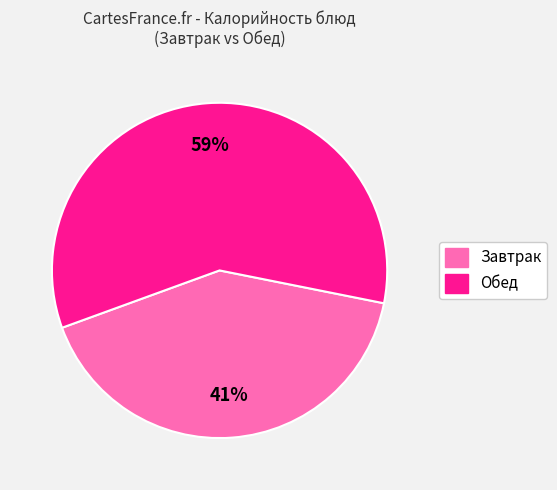

To the nearest percent, what is the average slice percentage?

50%